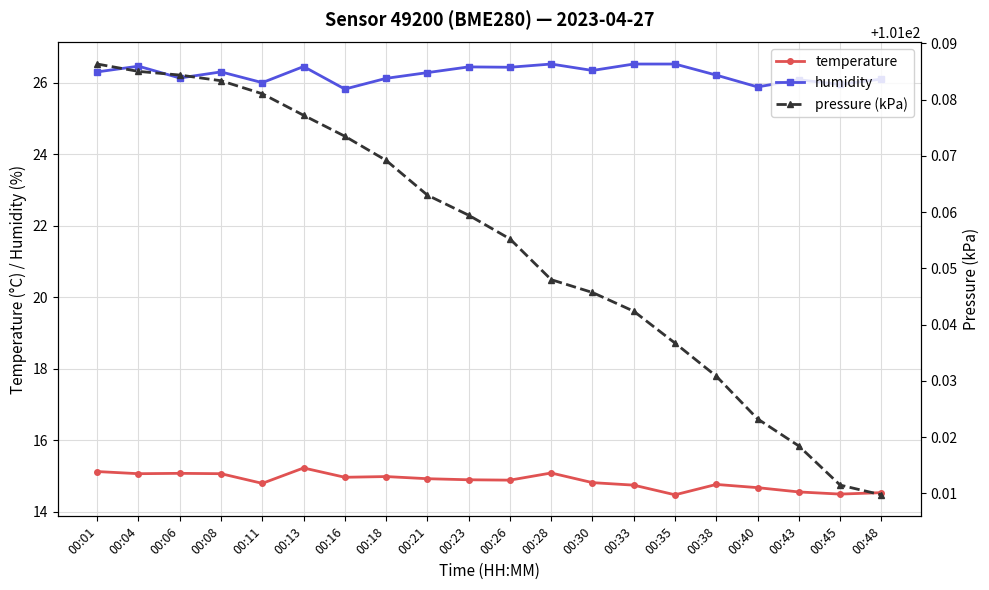

What is the difference between the highest and lowest values at 00:28?

86.0